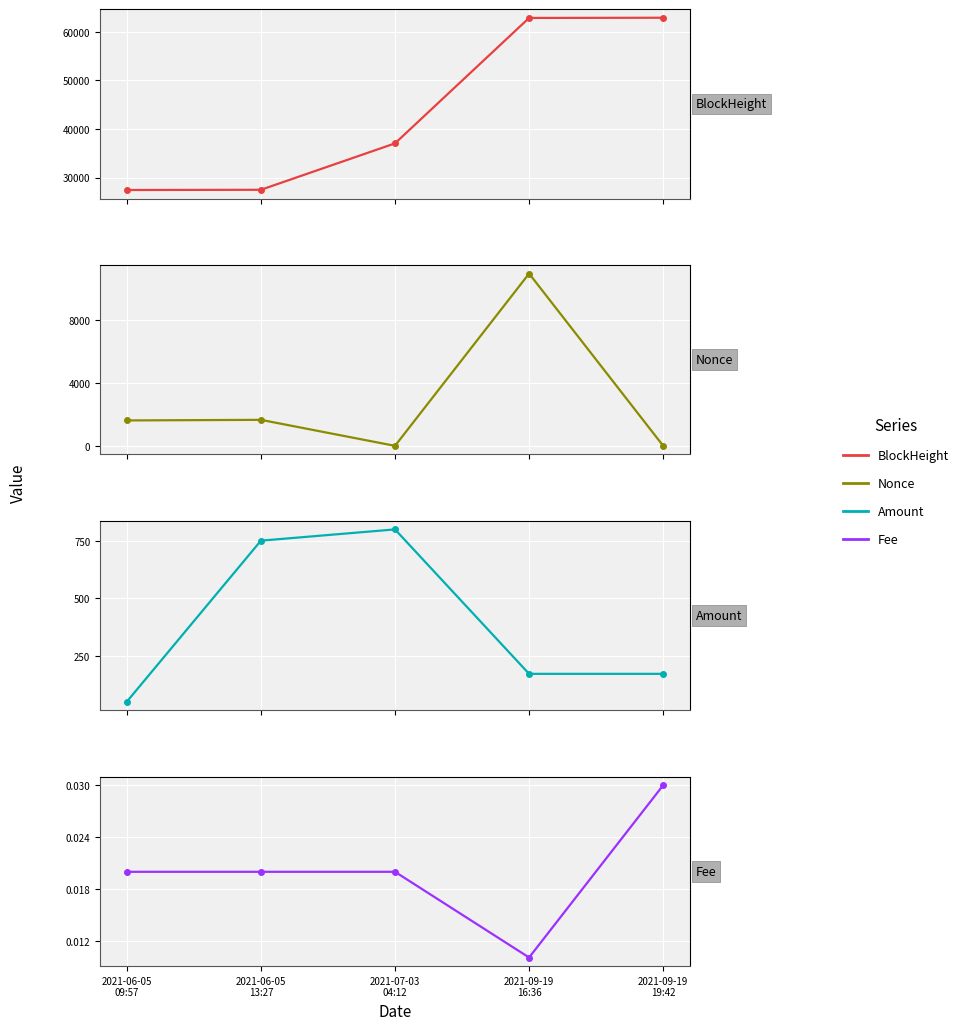

At how many categories does at least one series exceed 22179?

5